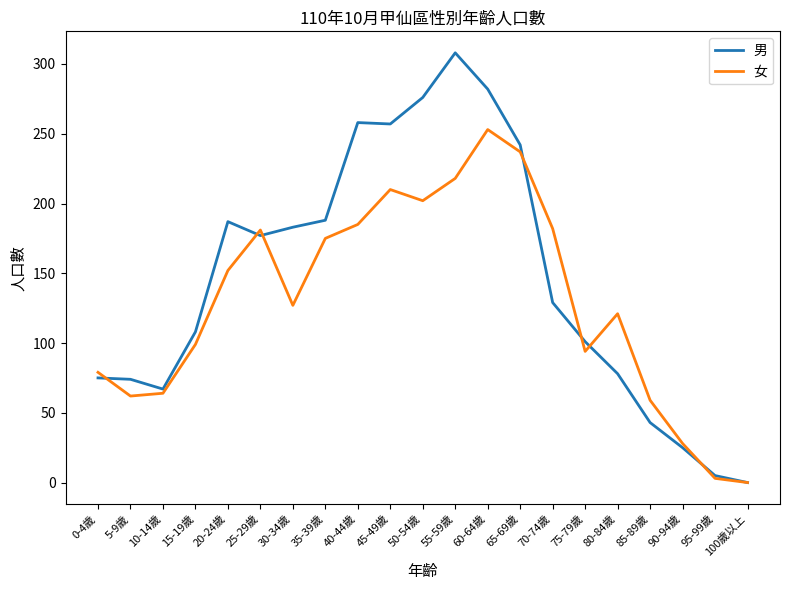

Which series has the largest total across all categories?

男